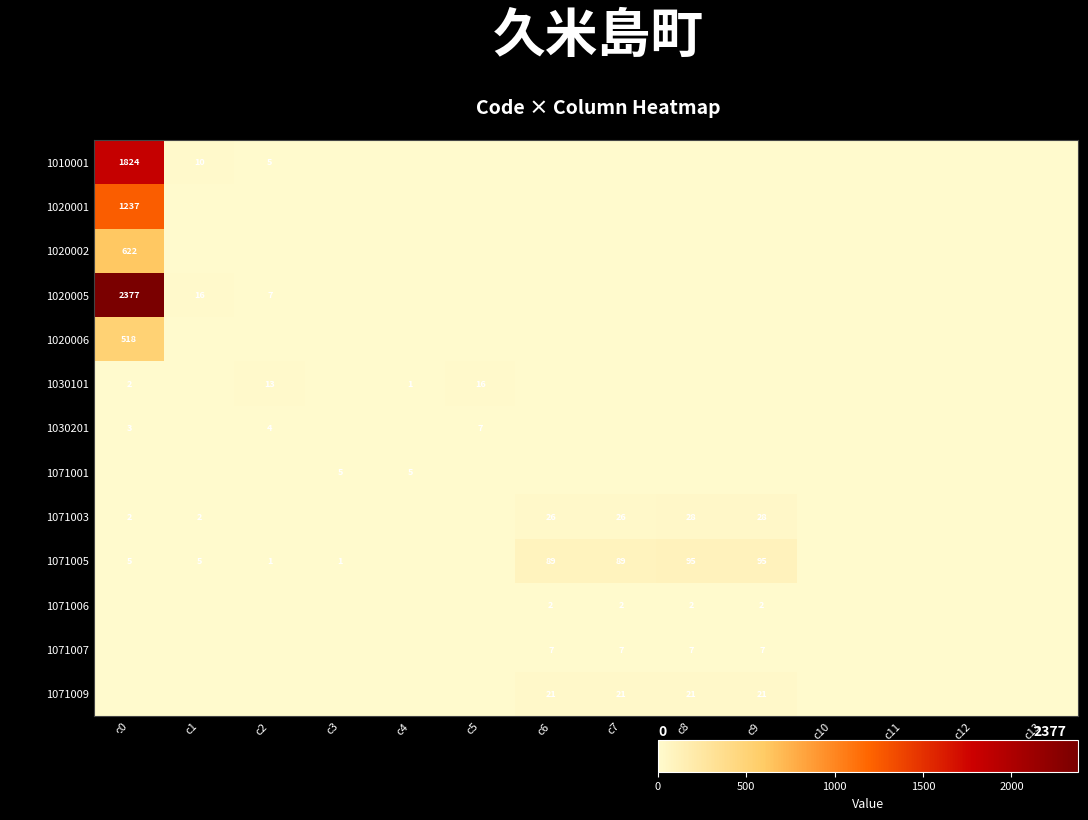

Is the value of 1020005 at c2 greater than the value of 1071005 at c2?

Yes